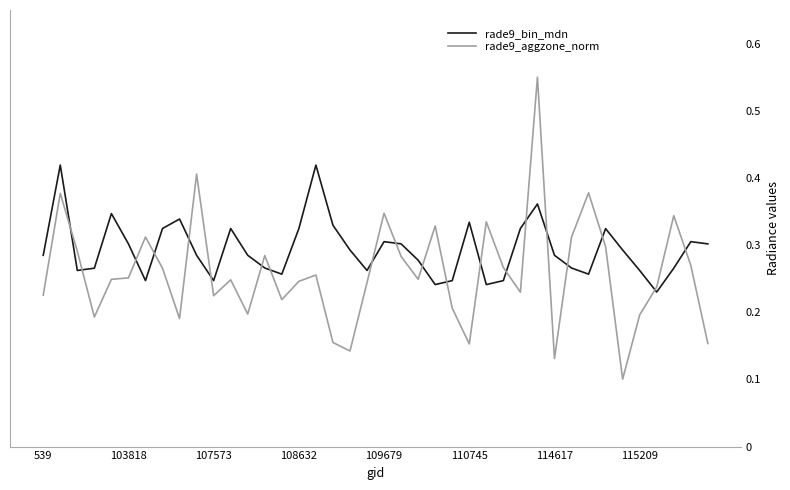

Rank the series by their average value, from lowest to highest.

rade9_aggzone_norm, rade9_bin_mdn